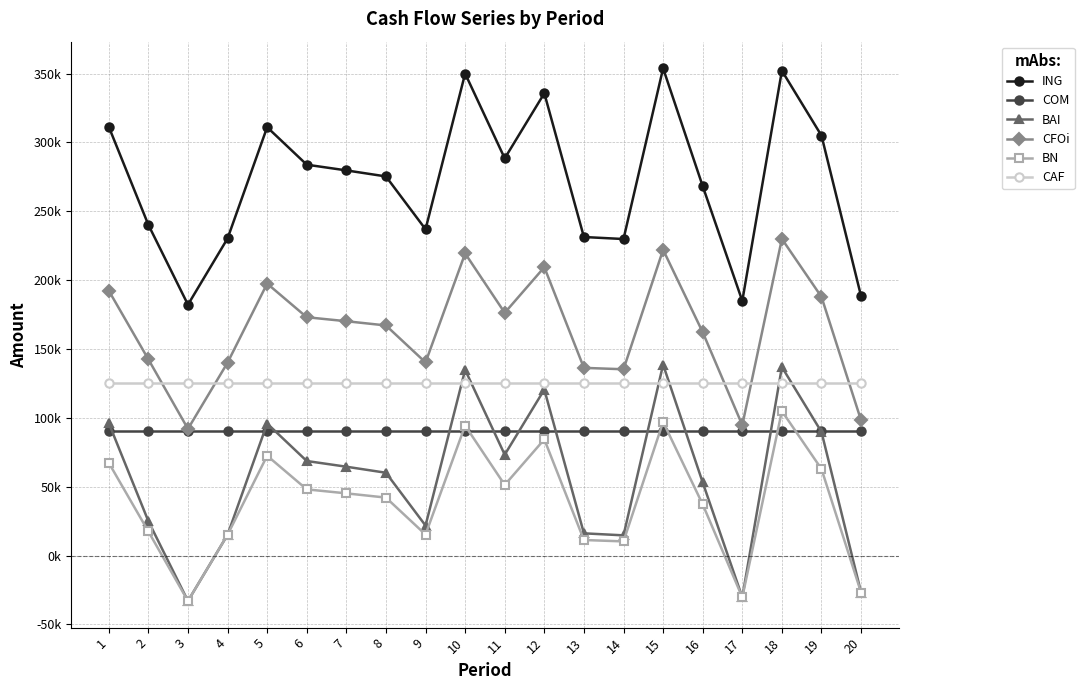

Reading left to right, what are all the values shown in this chart?

ING: 1=311385.7	2=240158.1	3=182167.4	4=230237.5	5=311034.8	6=283823.4	7=279677.1	8=275292.1	9=236939.8	10=350011.1	11=288423.7	12=335699.1	13=231299.4	14=229839.2	15=353812.3	16=268249.5	17=184888.4	18=352068.1	19=304927.6	20=188320.5
COM: 1=90175.7	2=90175.7	3=90175.7	4=90175.7	5=90175.7	6=90175.7	7=90175.7	8=90175.7	9=90175.7	10=90175.7	11=90175.7	12=90175.7	13=90175.7	14=90175.7	15=90175.7	16=90175.7	17=90175.7	18=90175.7	19=90175.7	20=90175.7
BAI: 1=96210.0	2=24982.4	3=-33008.4	4=15061.8	5=95859.0	6=68647.6	7=64501.4	8=60116.4	9=21764.0	10=134835.3	11=73248.0	12=120523.4	13=16123.7	14=14663.4	15=138636.6	16=53073.7	17=-30287.4	18=136892.3	19=89751.9	20=-26855.2
CFOi: 1=192347.0	2=142487.7	3=91991.6	4=140061.8	5=197485.3	6=173053.3	7=170151.0	8=167081.5	9=140234.8	10=219384.7	11=176273.6	12=209366.4	13=136286.6	14=135264.4	15=222045.6	16=162151.6	17=94712.6	18=229910.9	19=187826.3	20=98144.8
BN: 1=67347.0	2=17487.7	3=-33008.4	4=15061.8	5=72485.3	6=48053.3	7=45151.0	8=42081.5	9=15234.8	10=94384.7	11=51273.6	12=84366.4	13=11286.6	14=10264.4	15=97045.6	16=37151.6	17=-30287.4	18=104910.9	19=62826.3	20=-26855.2
CAF: 1=125000.0	2=125000.0	3=125000.0	4=125000.0	5=125000.0	6=125000.0	7=125000.0	8=125000.0	9=125000.0	10=125000.0	11=125000.0	12=125000.0	13=125000.0	14=125000.0	15=125000.0	16=125000.0	17=125000.0	18=125000.0	19=125000.0	20=125000.0